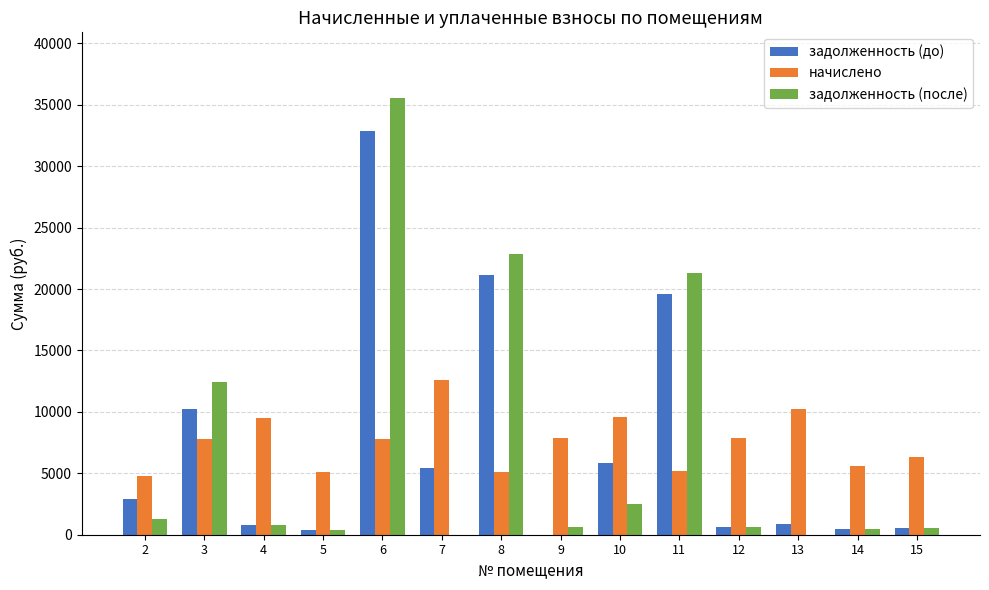

Which series changed the most between 6 and 15?

задолженность (после)